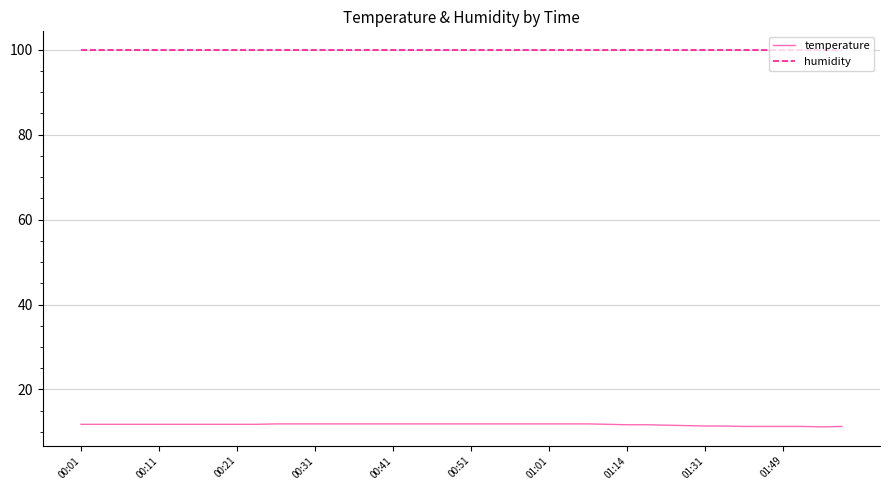

Rank the series by their average value, from lowest to highest.

temperature, humidity